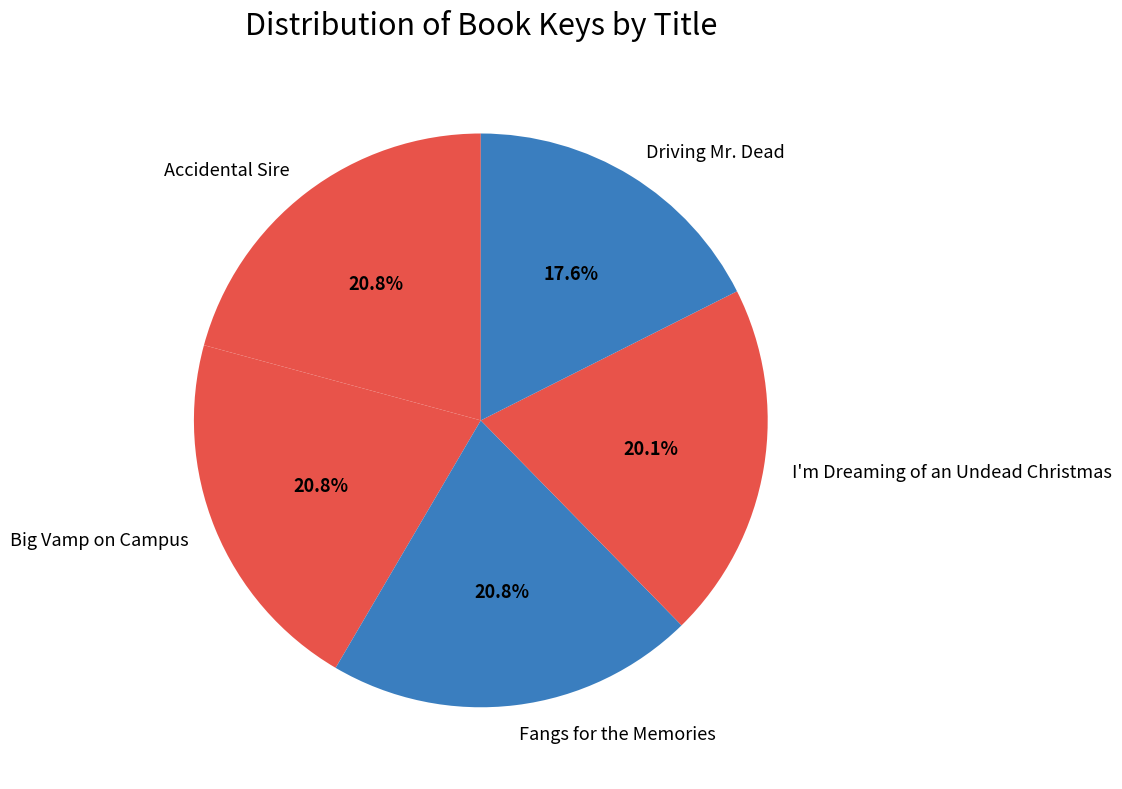

Is Accidental Sire the majority of the pie?

No